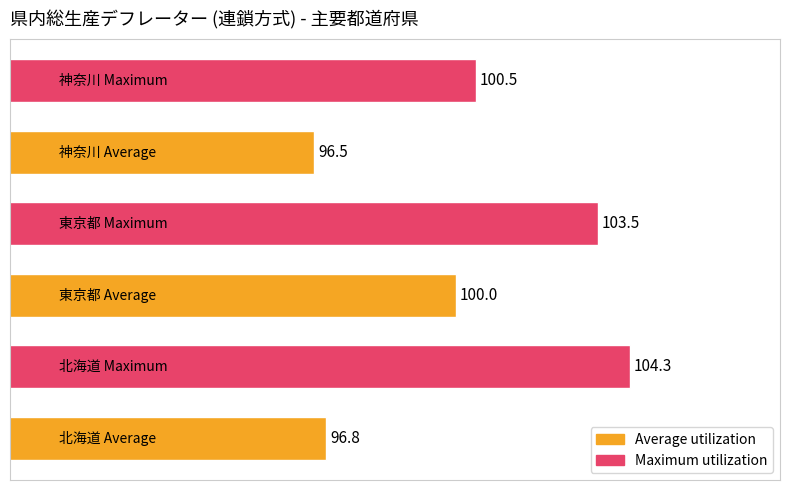

What is the greatest value displayed?

104.3